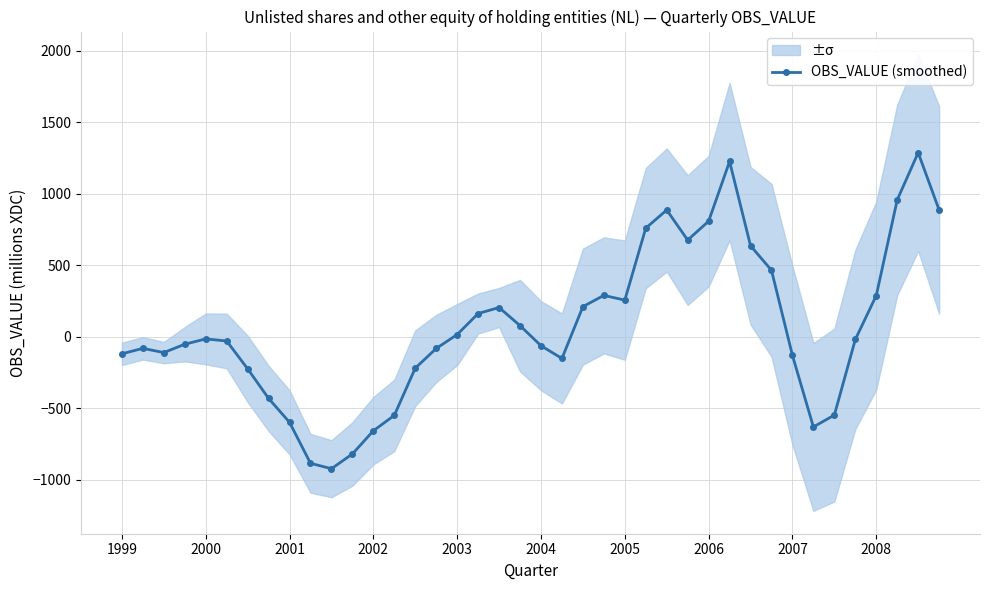

What is the minimum value for OBS_VALUE (smoothed)?

-924.2